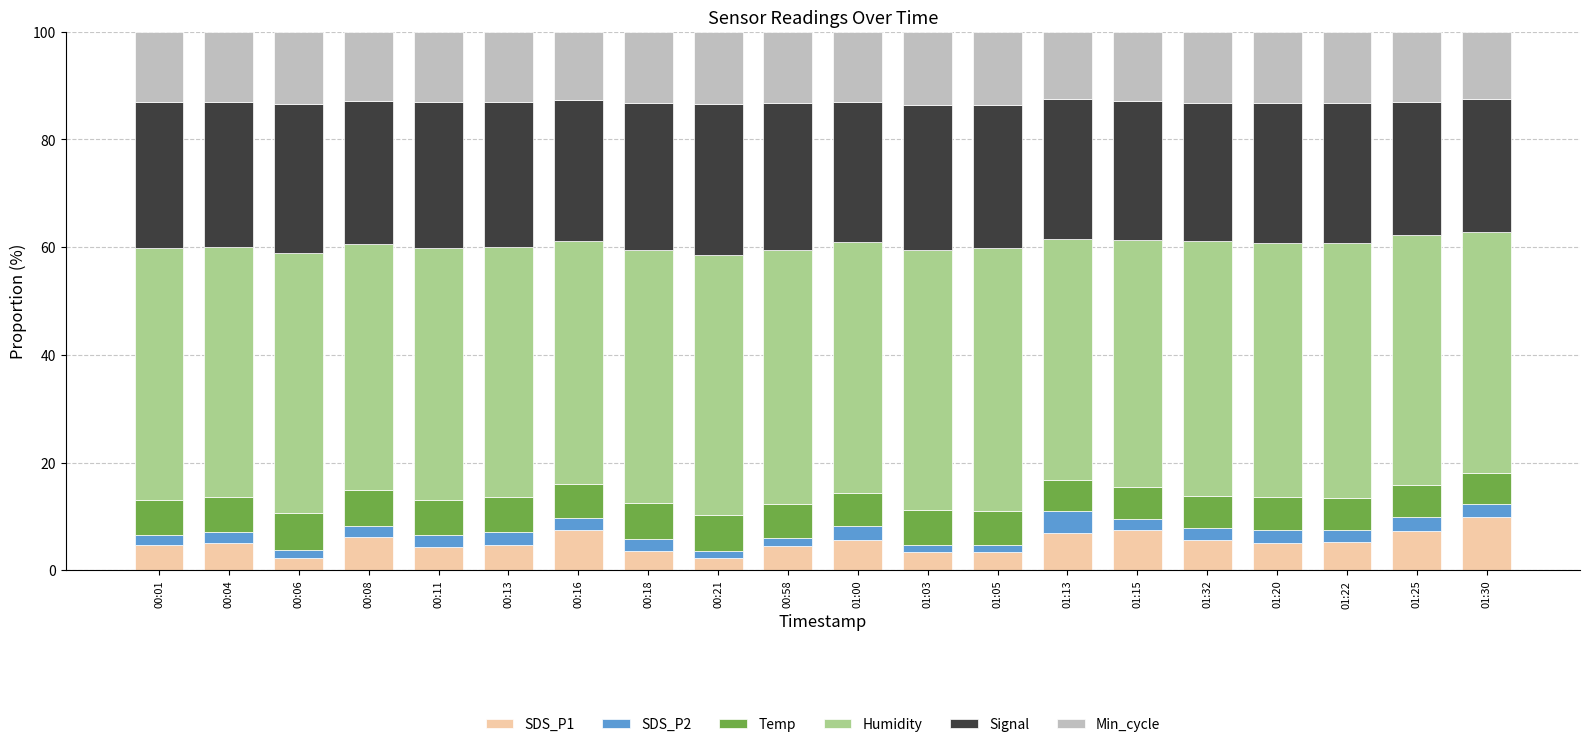

What is the difference between the SDS_P1 values at 00:08 and 00:18?

2.5